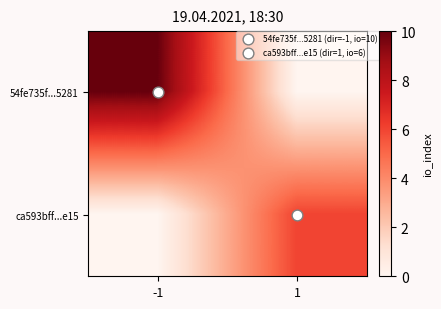

List the series in order of their overall mean, highest first.

54fe735f...5281, ca593bff...e15